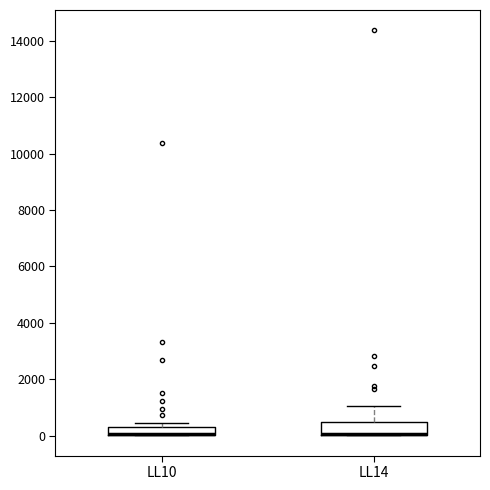

Where is the upper edge of the box for LL10 on the y-axis? The values are not printed on the chart, so give them approximately, as read against the axis.

400